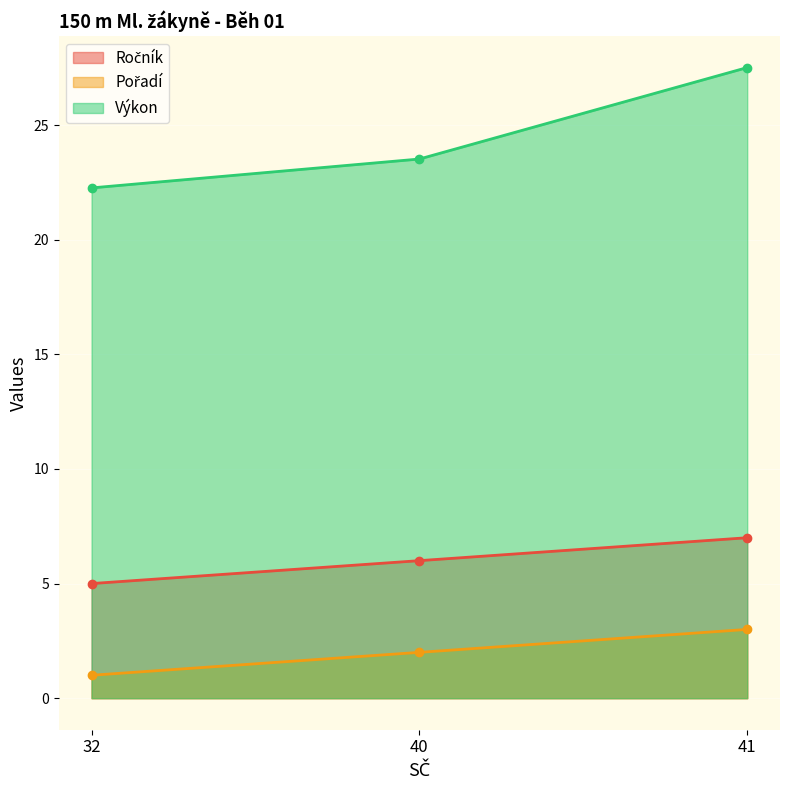

List the series in order of their overall mean, lowest first.

Pořadí, Ročník, Výkon